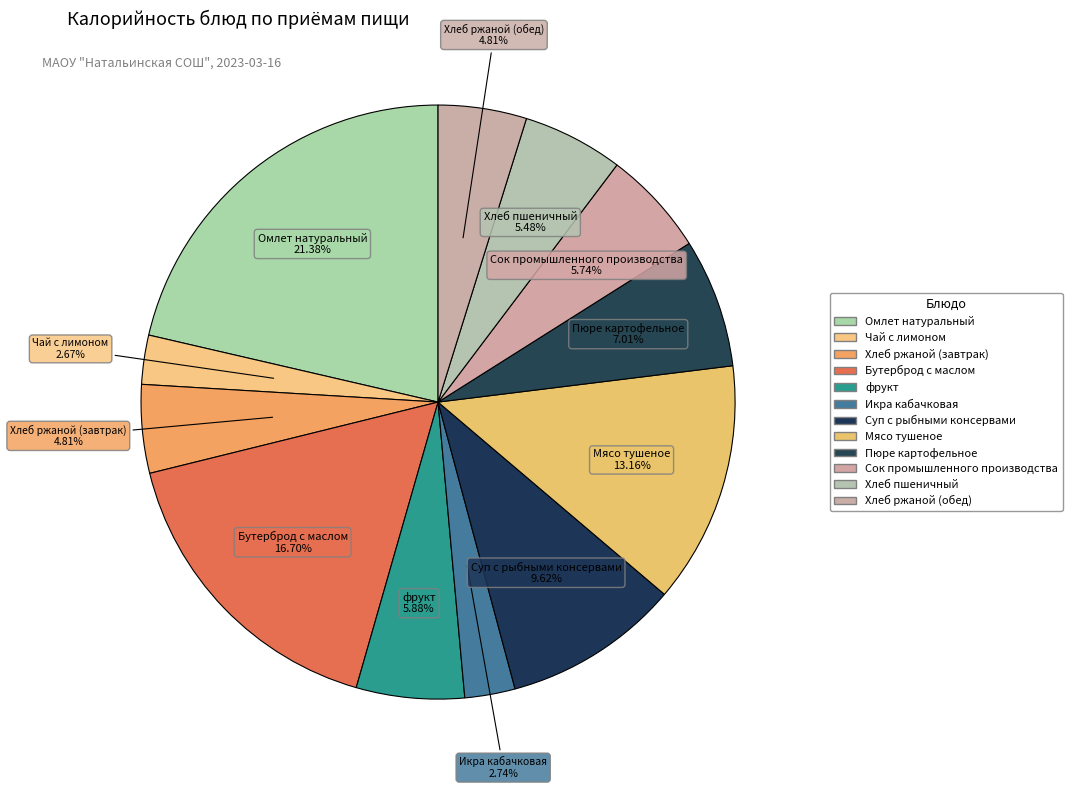

Approximately how many times larger is the value at Хлеб пшеничный compared to фрукт?

0.9